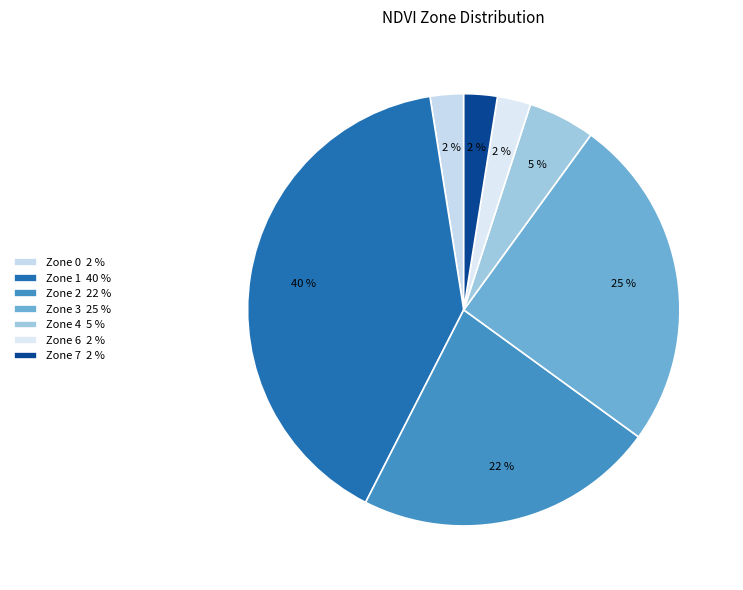

How many slices are in this pie chart?

7